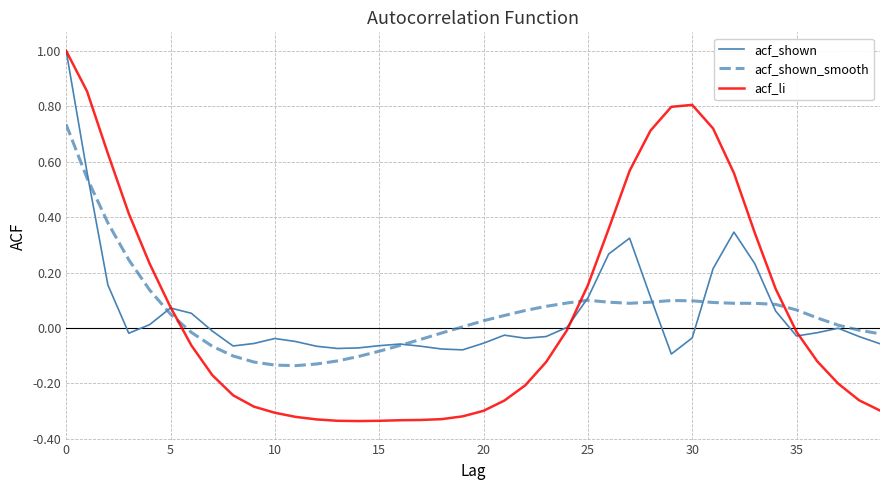

Which series has the widest spread of values?

acf_li